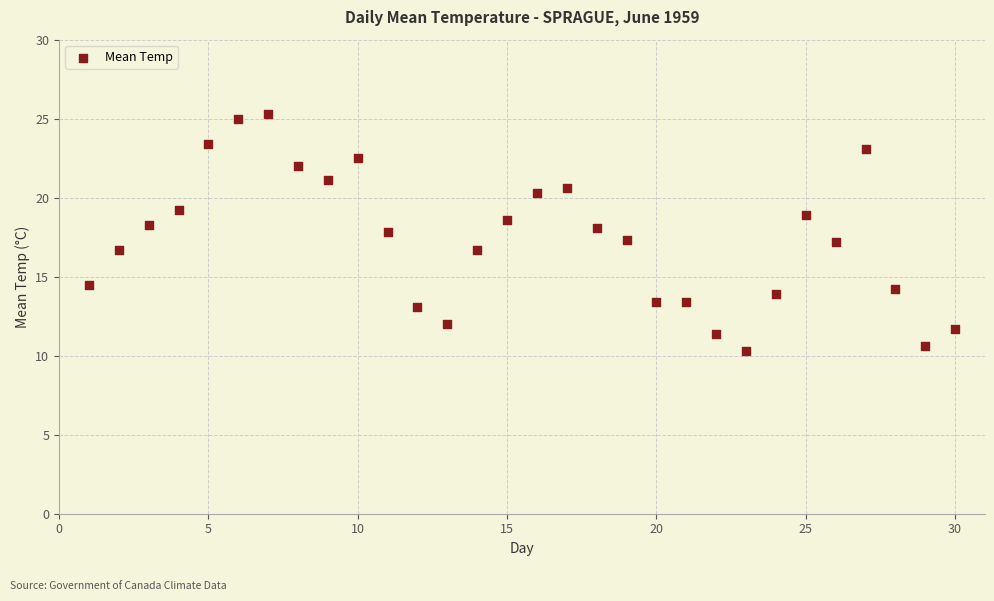

What is the range of X values (max minus min)?

29.0